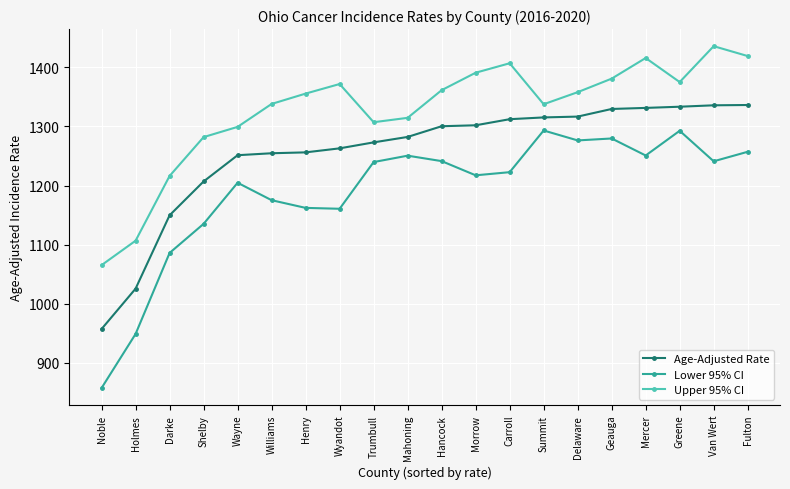

What is the label of the 1st point from the left?

Noble